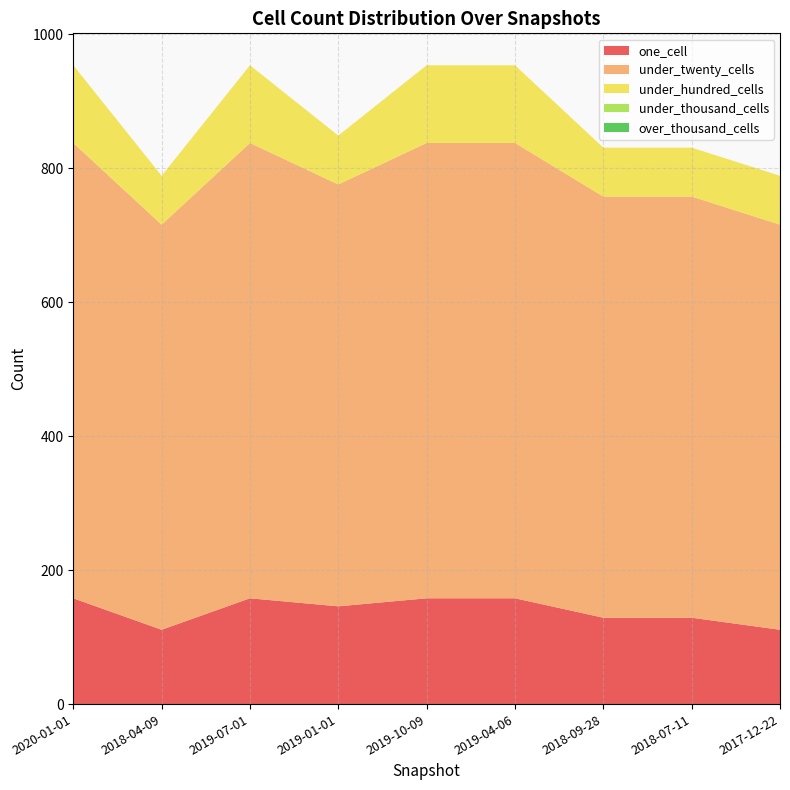

Reading left to right, extract all data points from this chart.

one_cell: 158	111	158	146	158	158	129	129	111
under_twenty_cells: 680	605	680	630	680	680	629	629	605
under_hundred_cells: 116	73	116	73	116	116	73	73	73
under_thousand_cells: 0	0	0	0	0	0	0	0	0
over_thousand_cells: 0	0	0	0	0	0	0	0	0